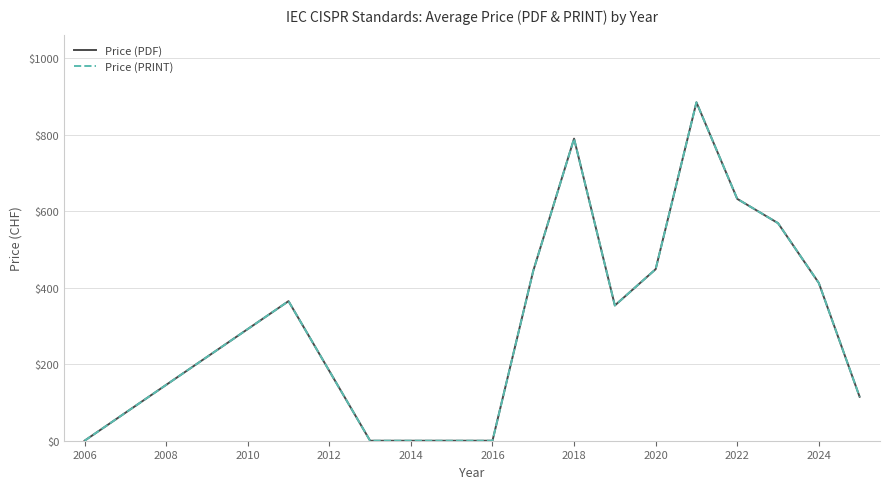

Reading right to left, what are all the values shown in this chart?

Price (PDF): 115.0	412.5	569.0	632.5	885.0	448.6	353.8	790.0	444.4	0.0	0.0	365.0	0.0
Price (PRINT): 115.0	412.5	569.0	632.5	885.0	448.6	353.8	790.0	444.4	0.0	0.0	365.0	0.0